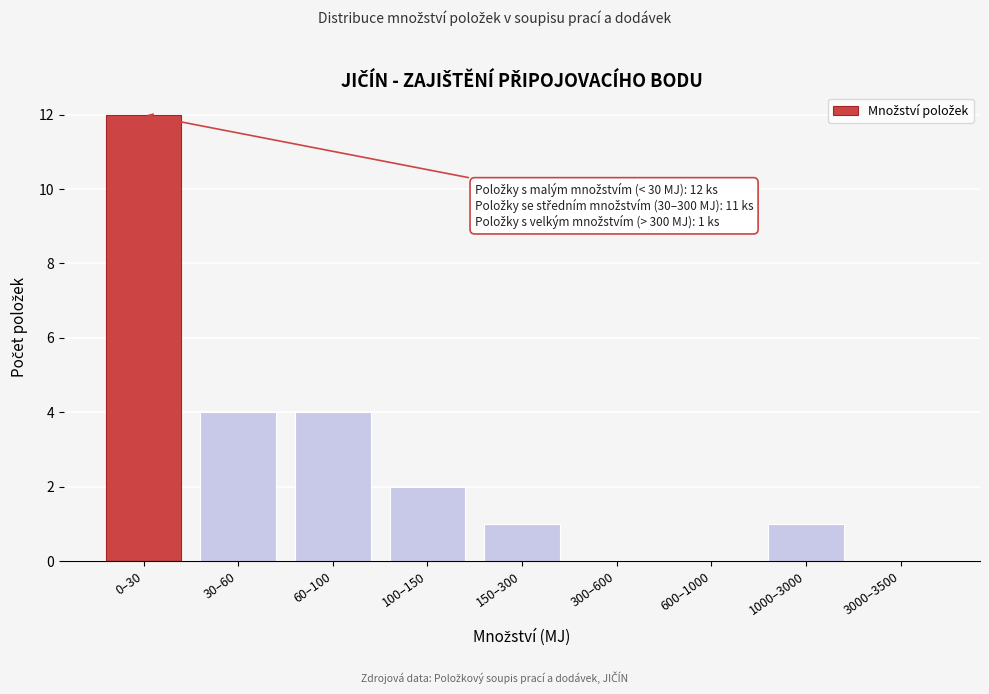

Reading right to left, extract all data points from this chart.

3000–3500=0	1000–3000=1	600–1000=0	300–600=0	150–300=1	100–150=2	60–100=4	30–60=4	0–30=12